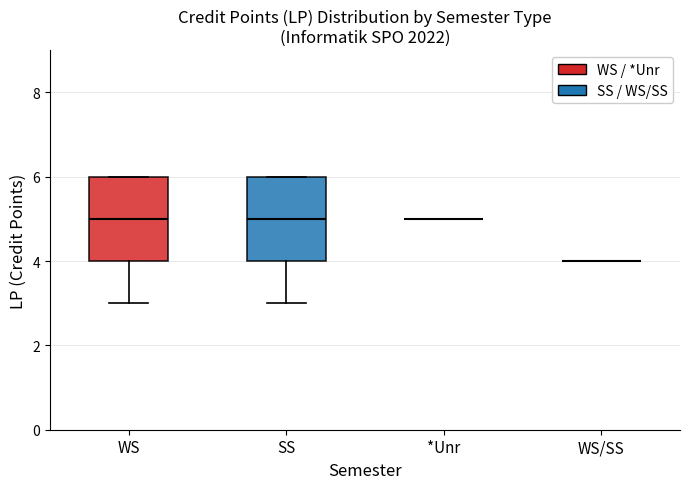

Reading left to right, transcribe this box plot: for each box, give where its median line is, the range the box spans, and where its two whiskers end, as read against the y-axis. The values are not printed on the chart, so give them approximately, as read against the axis.

WS: median 5, box 4 to 6, whiskers 3 to 6
SS: median 5, box 4 to 6, whiskers 3 to 6
*Unr: box collapsed to a line at 5, whiskers 5 to 5
WS/SS: box collapsed to a line at 4, whiskers 4 to 4